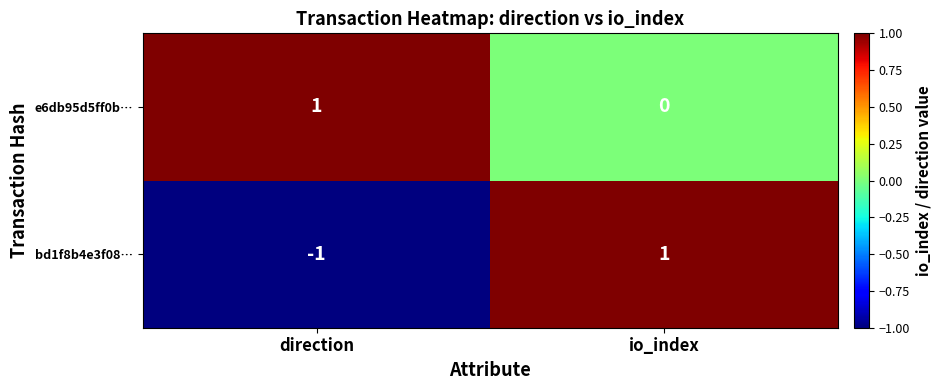

List the series in order of their overall mean, highest first.

e6db95d5ff0b…, bd1f8b4e3f08…